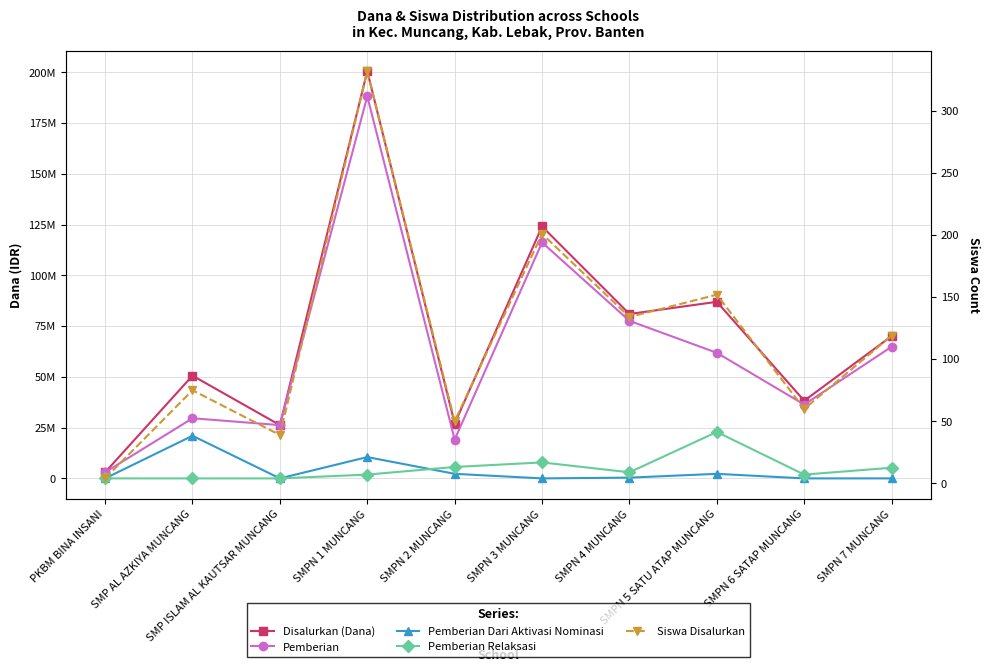

What is the value of the Siswa Disalurkan point at the 1st from the left?

4